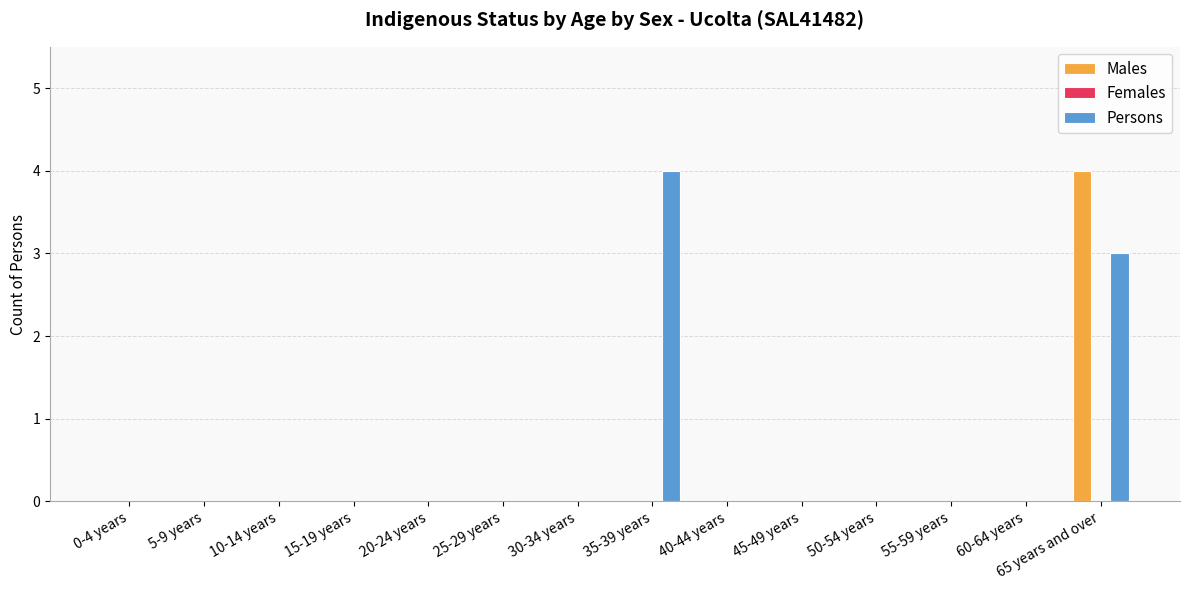

At which label does Persons reach its peak?

35-39 years